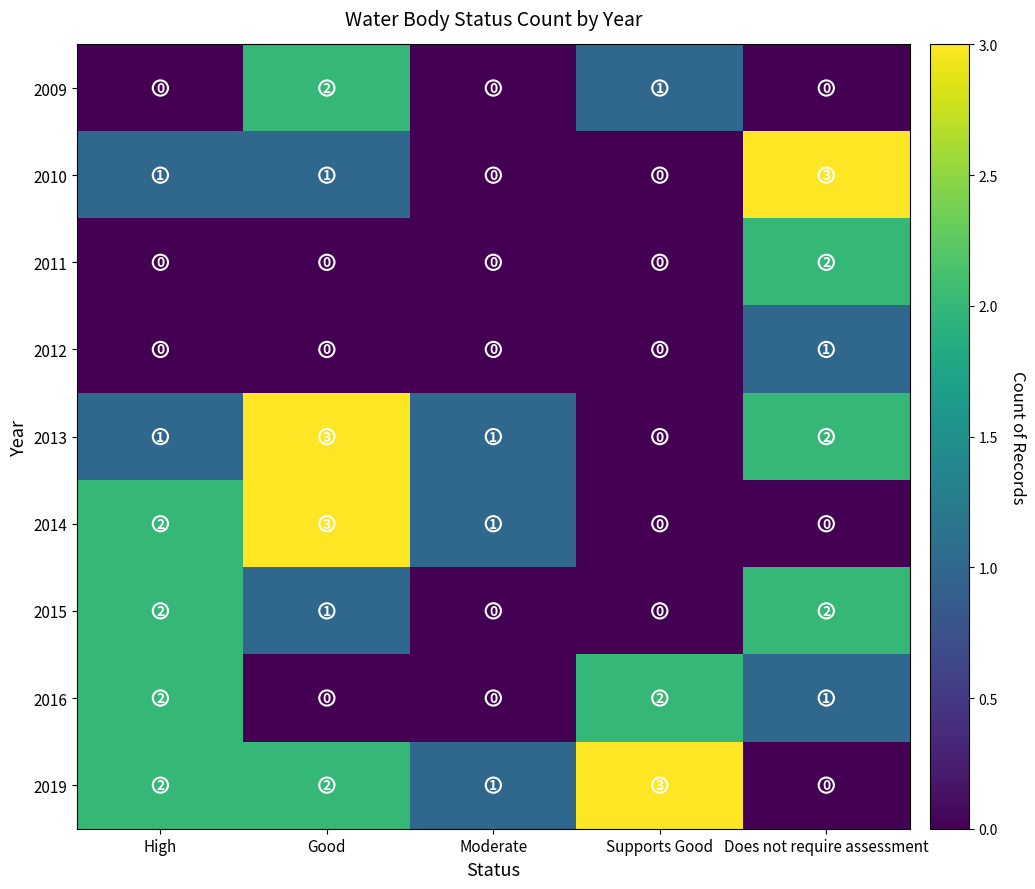

What is the spread (max minus min) of values at High?

2